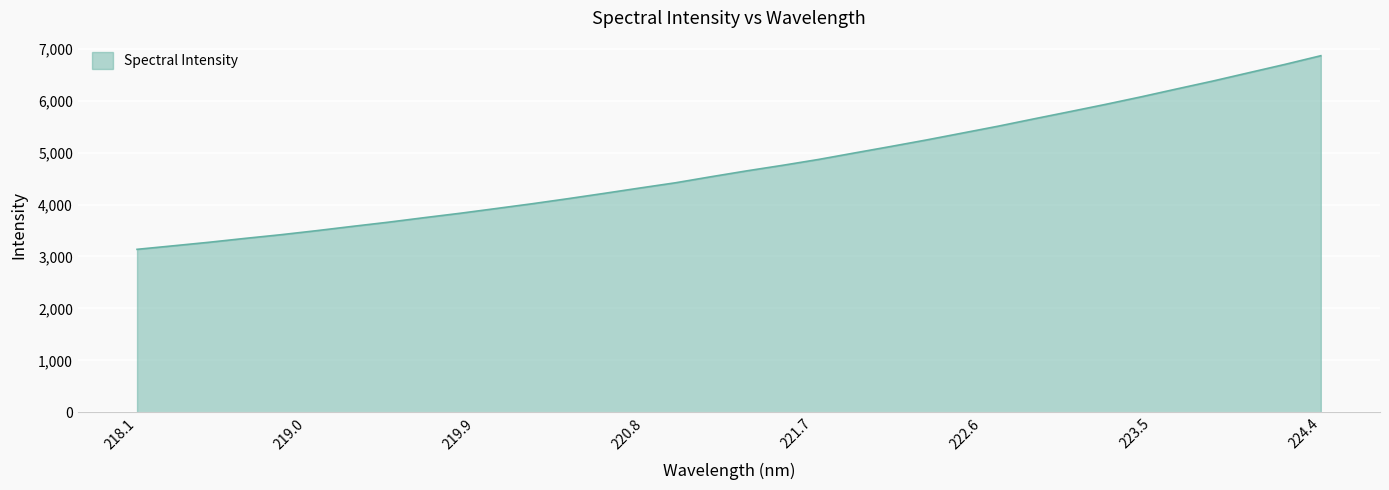

What is the difference between the maximum and minimum values?

3728.8